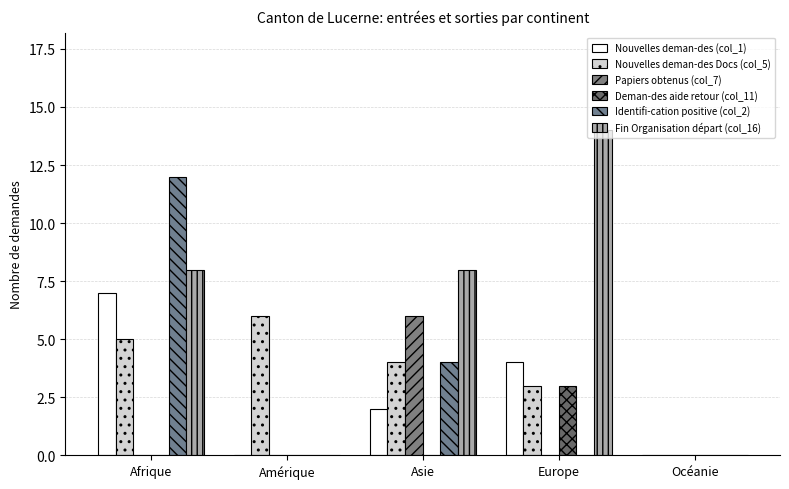

At Europe, list the series in order from smallest to largest.

Papiers obtenus (col_7), Identifi-cation positive (col_2), Nouvelles deman-des Docs (col_5), Deman-des aide retour (col_11), Nouvelles deman-des (col_1), Fin Organisation départ (col_16)